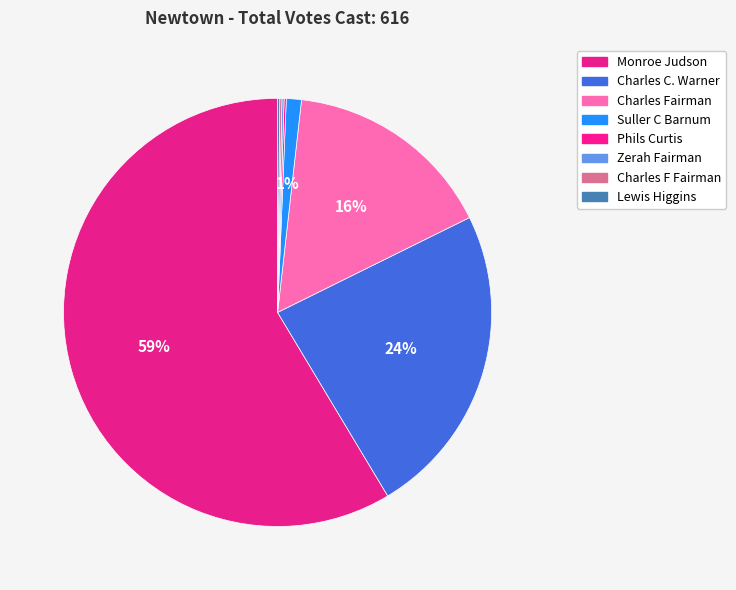

How many slices are in this pie chart?

8